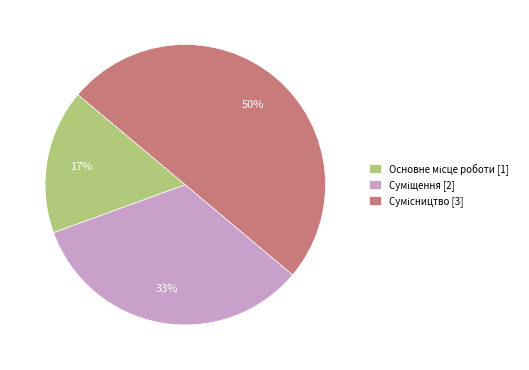

To the nearest percent, what is the difference between the largest and smallest slice percentages?

33%